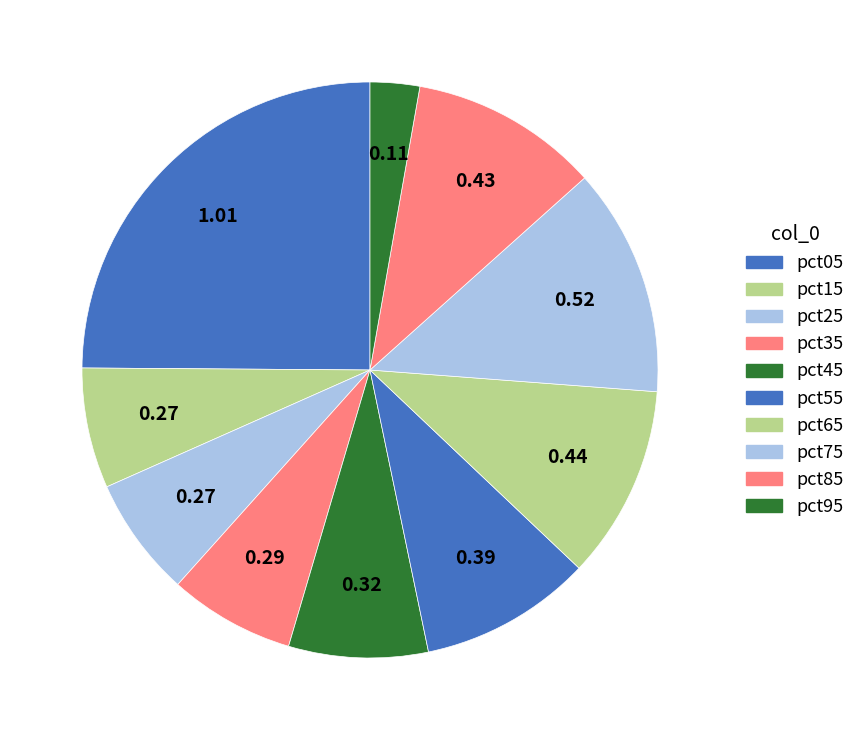

Which slice is the smallest?

pct95